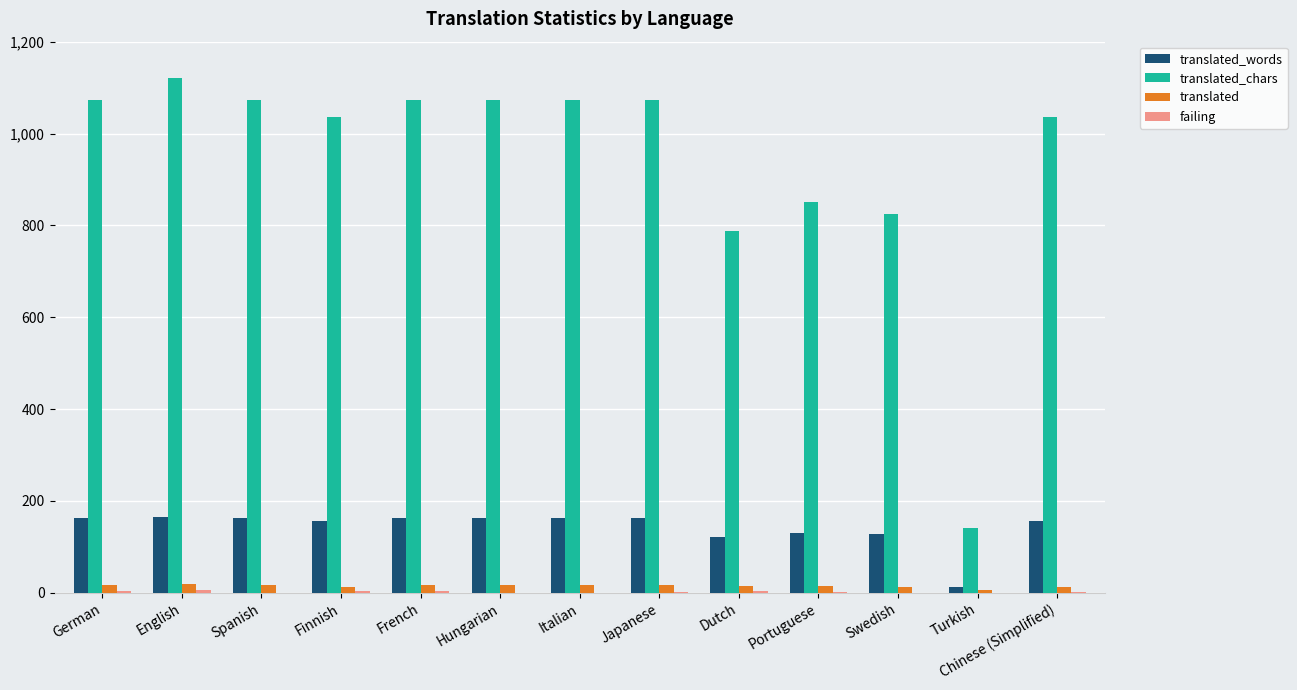

What is the spread (max minus min) of values at Dutch?

784